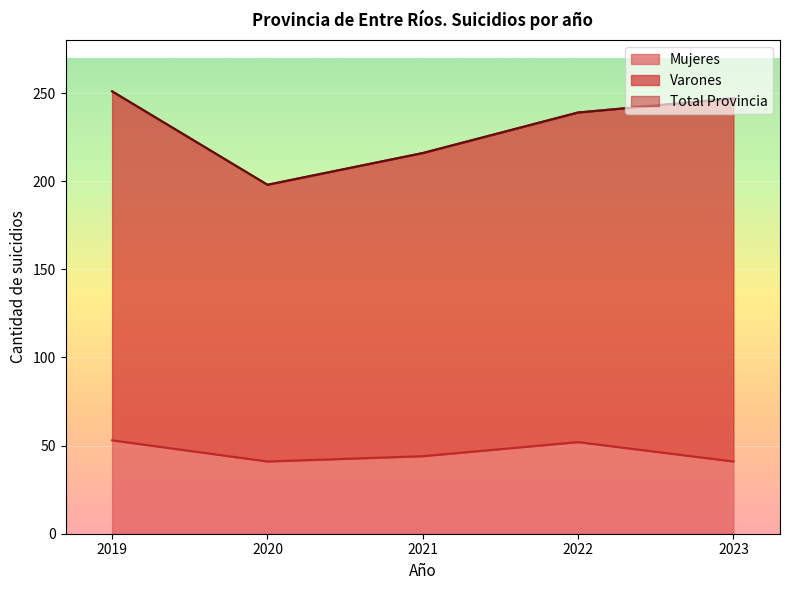

What is the total value across all series at 2021?

260